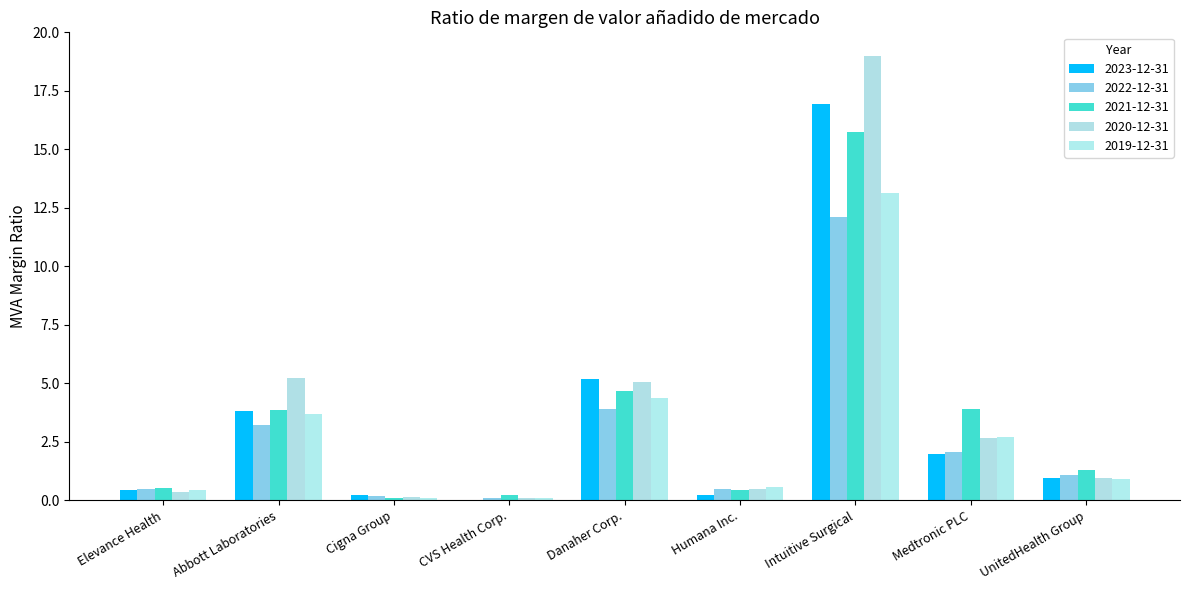

Is the value of 2022-12-31 at Humana Inc. greater than the value of 2020-12-31 at CVS Health Corp.?

Yes